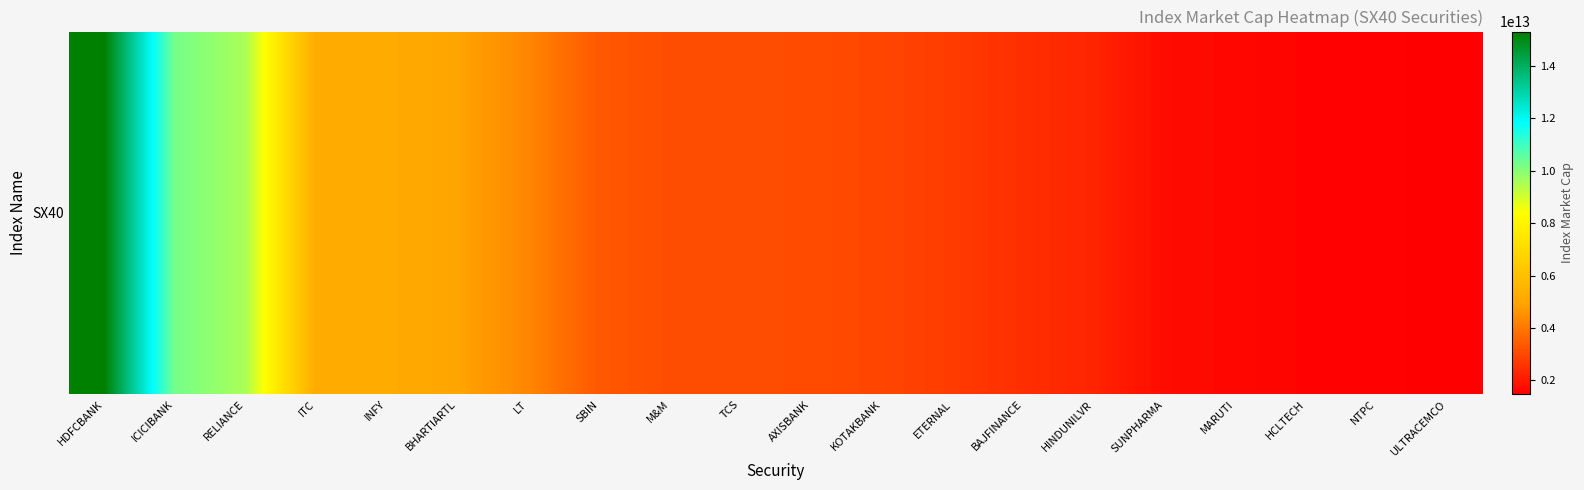

Reading left to right, list all the values displayed in this chart.

15305036084718.6	10254881382383.7	9546921803983.8	5174396798788.8	5174376125129.5	4948567516208.4	4284843968492.8	3338435763684.0	3123396998227.2	3111207355993.0	3074128108680.4	2934707345630.5	2739763592700.5	2467239037725.1	2252475444040.0	1743095596363.2	1655087108784.0	1561545588512.0	1559544798383.8	1466229033507.0